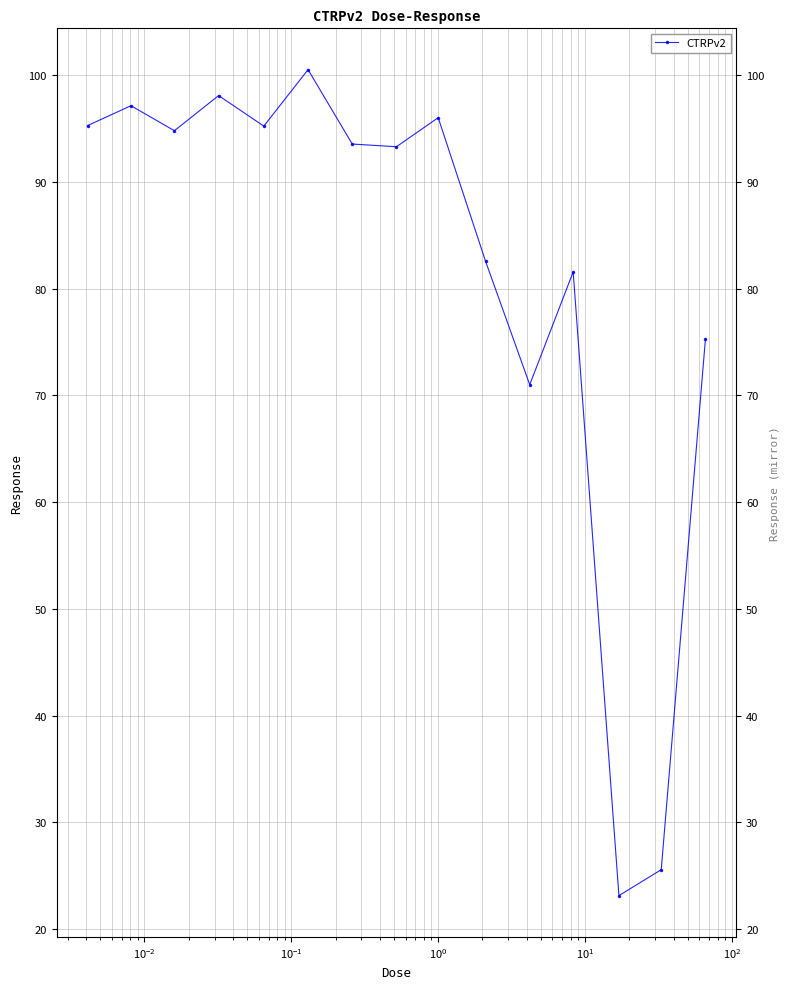

How many data points are less than 93?

6